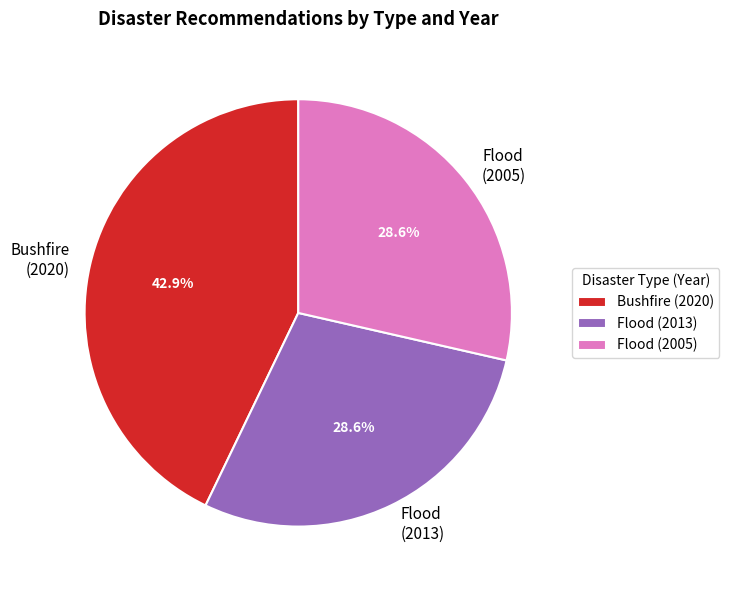

To the nearest percent, what portion does Flood (2013) represent?

29%